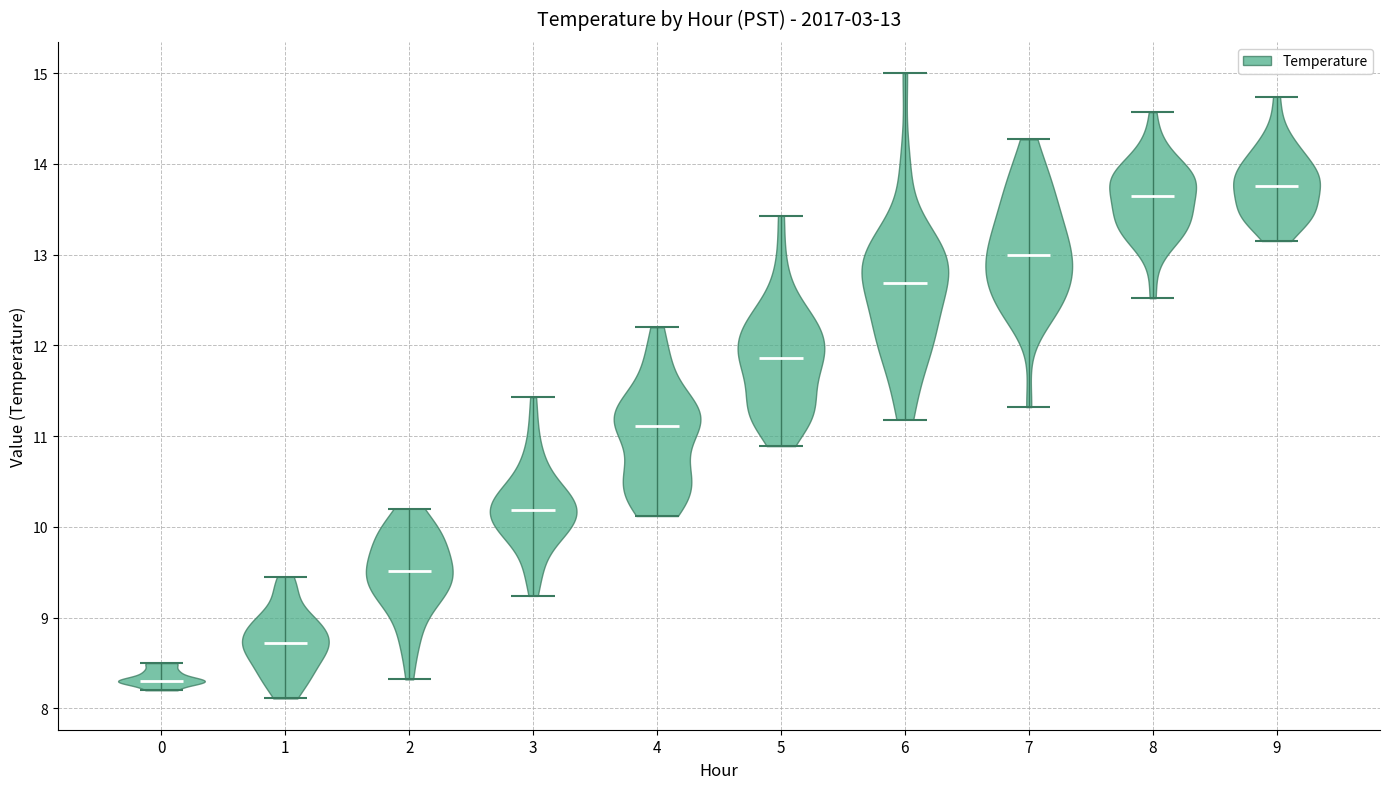

Which violin has the lowest median line?

0